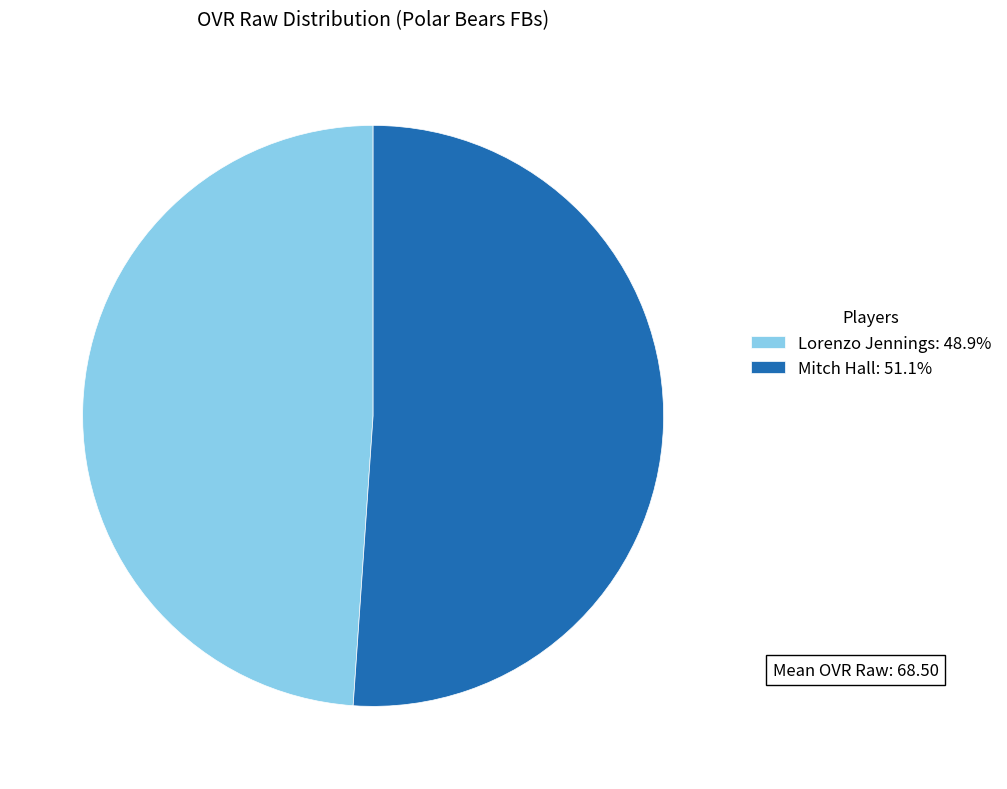

True or false: Lorenzo Jennings accounts for 43% of the total.

False